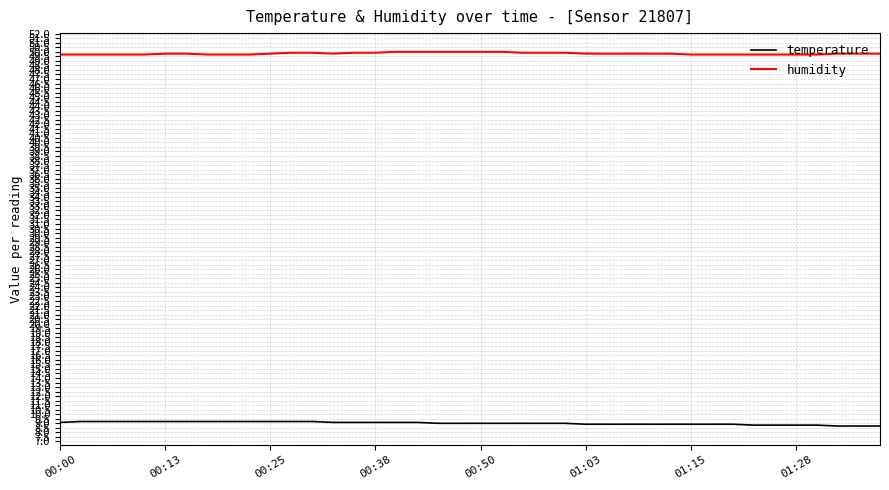

Which series has the largest total across all categories?

humidity